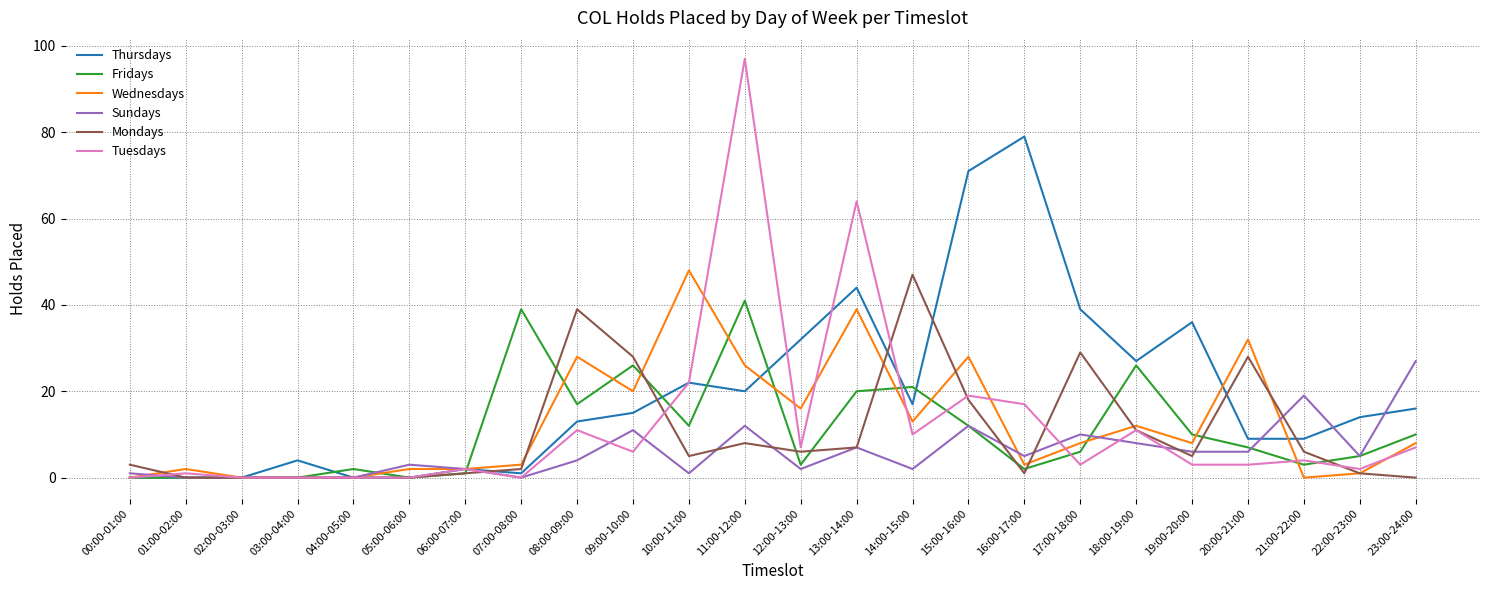

True or false: Wednesdays has a value of 48 at 10:00-11:00.

True